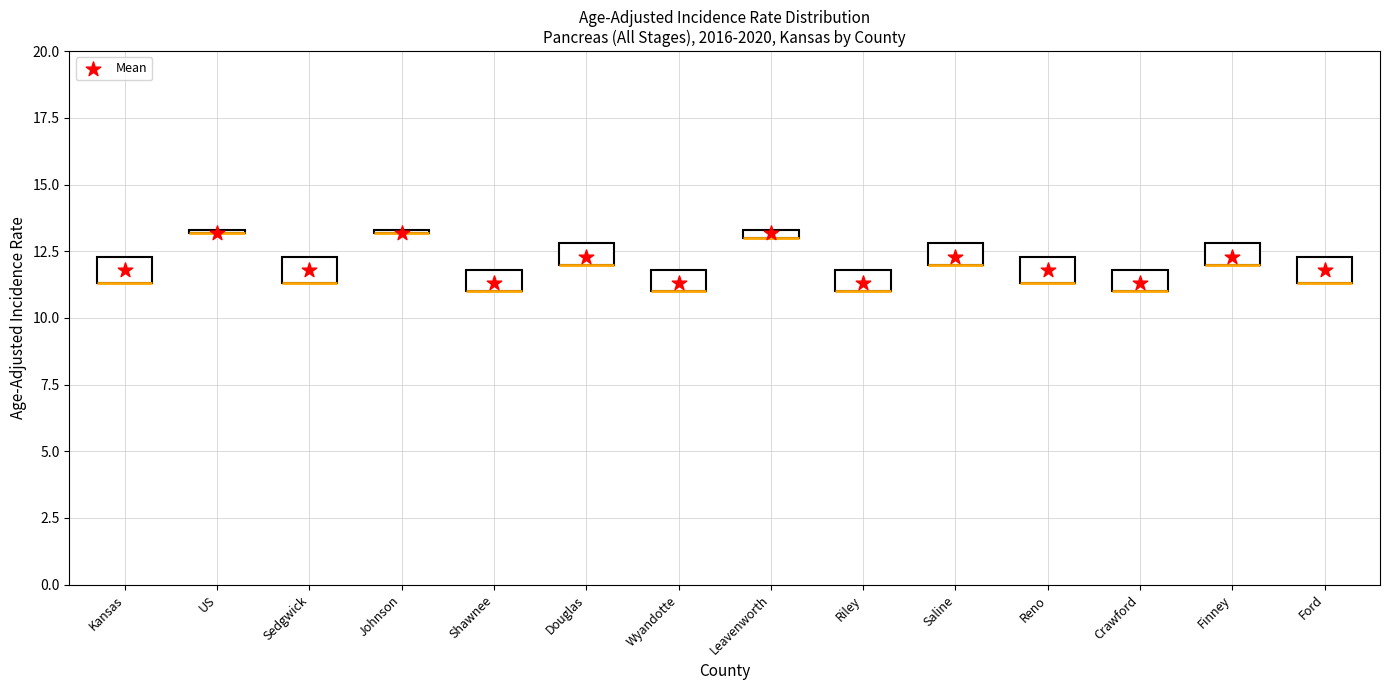

What is the range of Y values (max minus min)?

1.9